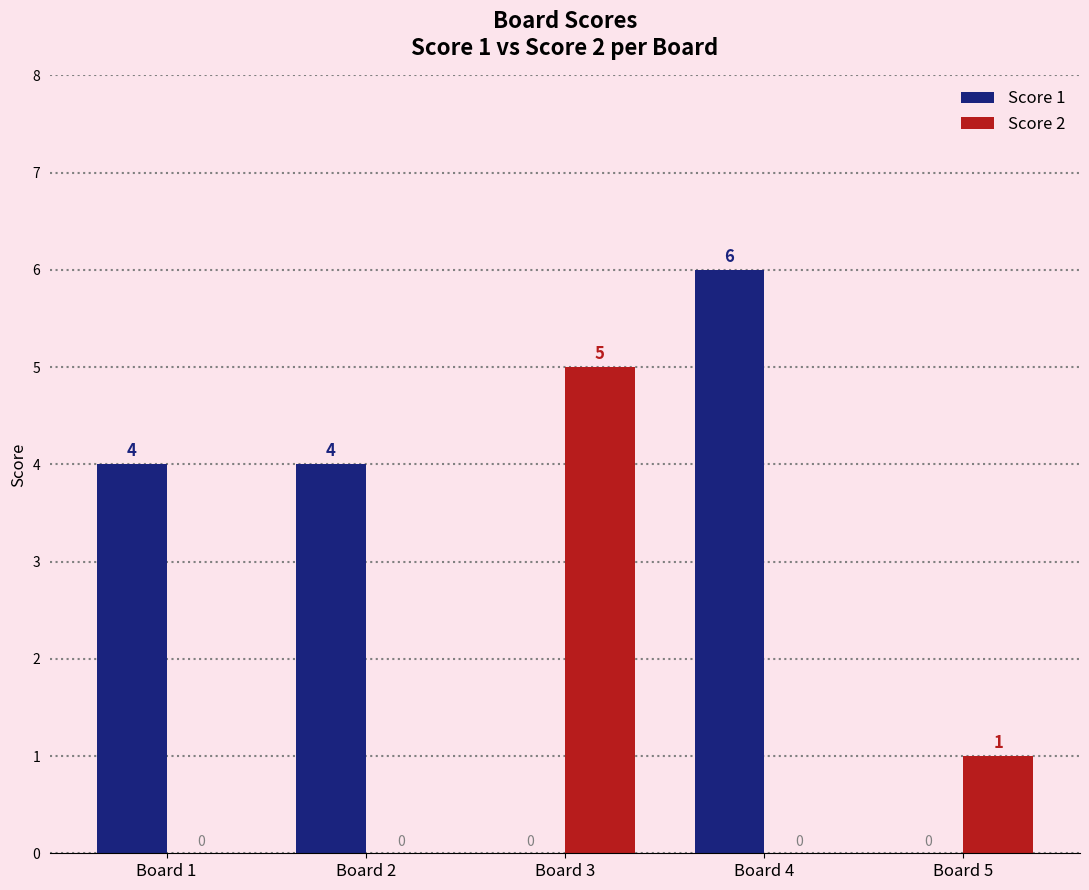

True or false: Score 1 has a value of 6 at Board 4.

True